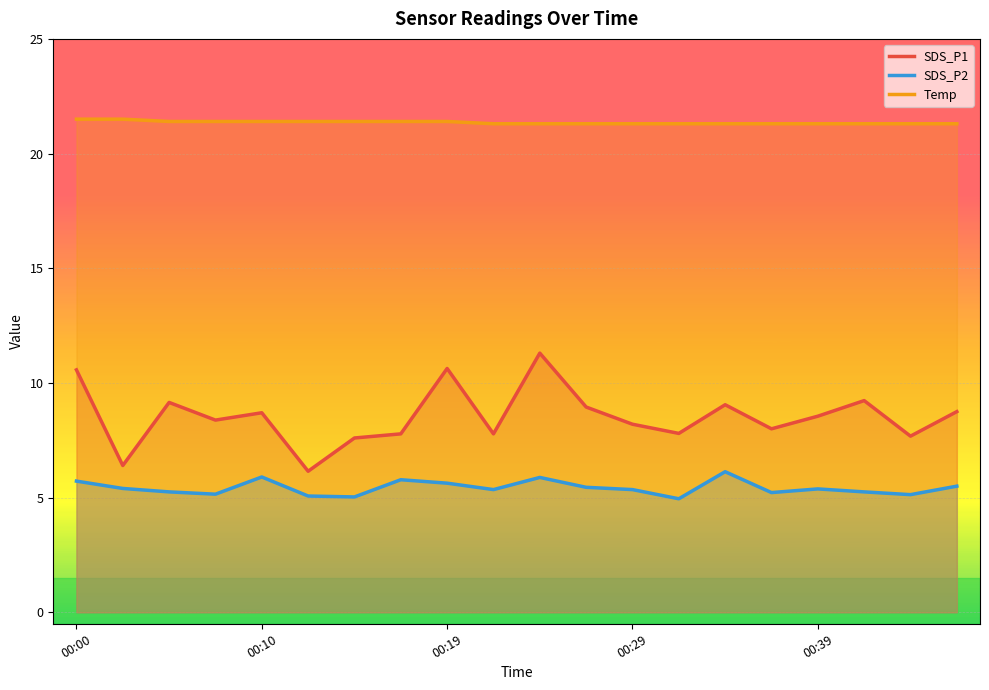

What is the highest value of the Temp series?

21.5